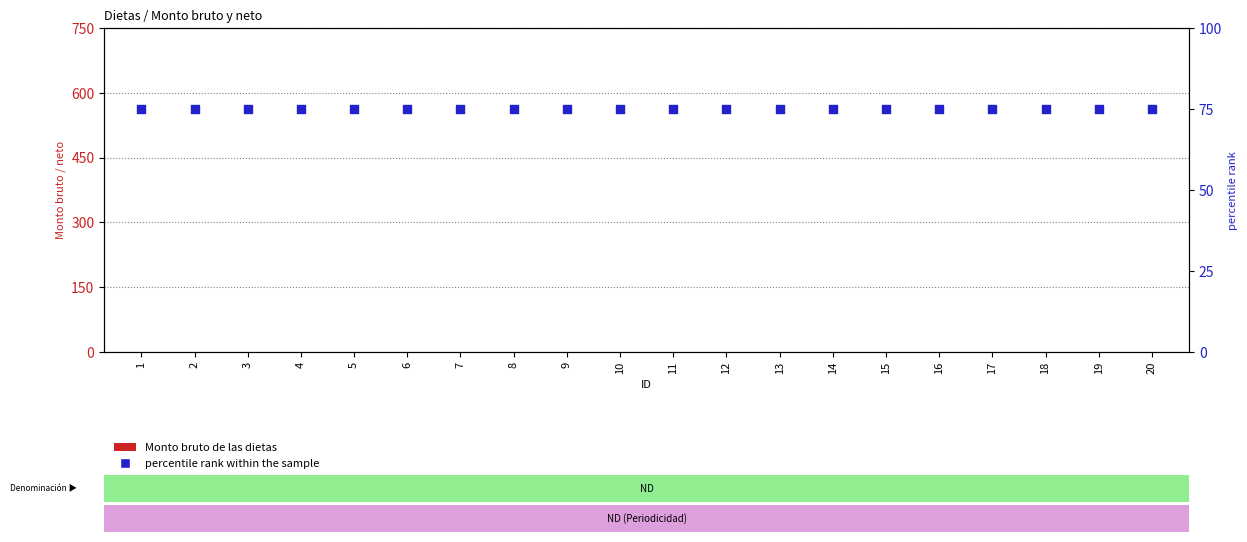

Which series contains the highest Y value?

percentile rank within the sample